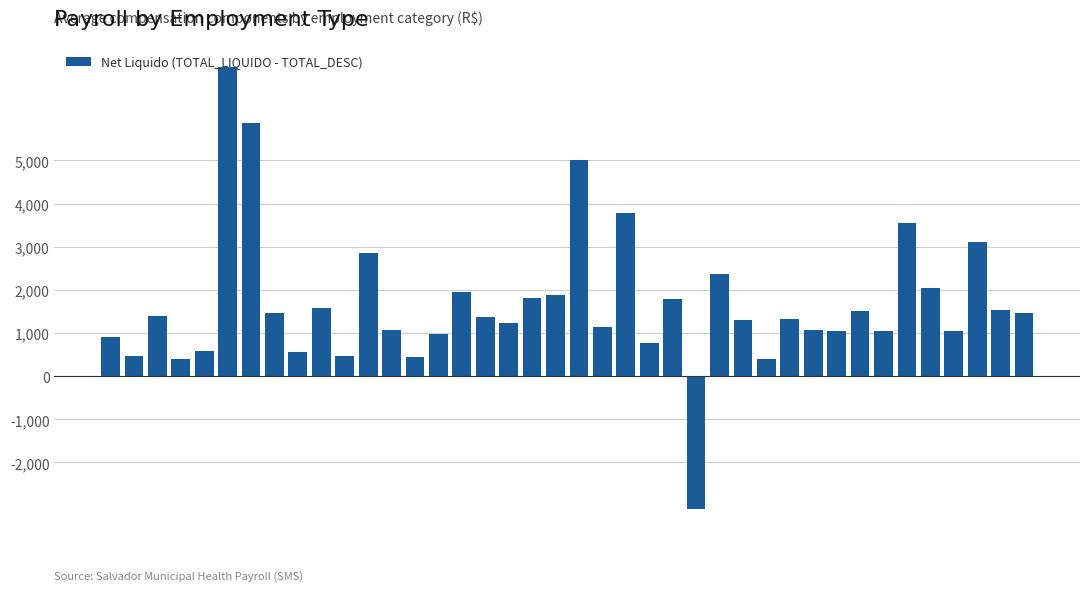

What is the average value?

1668.2